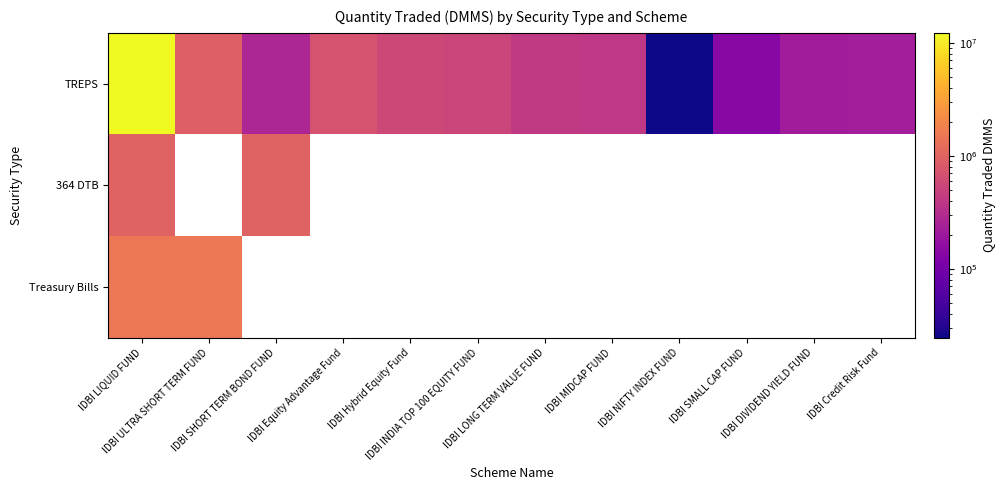

Reading left to right, list all the values displayed in this chart.

IDBI LIQUID FUND: Treasury Bills=1500000.0	364 DTB=1000000.0	TREPS=12202777.5
IDBI ULTRA SHORT TERM FUND: Treasury Bills=1500000.0	364 DTB=0.0	TREPS=925678.3
IDBI SHORT TERM BOND FUND: Treasury Bills=0.0	364 DTB=1000000.0	TREPS=264391.9
IDBI Equity Advantage Fund: Treasury Bills=0.0	364 DTB=0.0	TREPS=711118.8
IDBI Hybrid Equity Fund: Treasury Bills=0.0	364 DTB=0.0	TREPS=566608.4
IDBI INDIA TOP 100 EQUITY FUND: Treasury Bills=0.0	364 DTB=0.0	TREPS=529692.3
IDBI LONG TERM VALUE FUND: Treasury Bills=0.0	364 DTB=0.0	TREPS=413716.3
IDBI MIDCAP FUND: Treasury Bills=0.0	364 DTB=0.0	TREPS=397045.3
IDBI NIFTY INDEX FUND: Treasury Bills=0.0	364 DTB=0.0	TREPS=24523.9
IDBI SMALL CAP FUND: Treasury Bills=0.0	364 DTB=0.0	TREPS=137309.3
IDBI DIVIDEND YIELD FUND: Treasury Bills=0.0	364 DTB=0.0	TREPS=214334.6
IDBI Credit Risk Fund: Treasury Bills=0.0	364 DTB=0.0	TREPS=223113.3